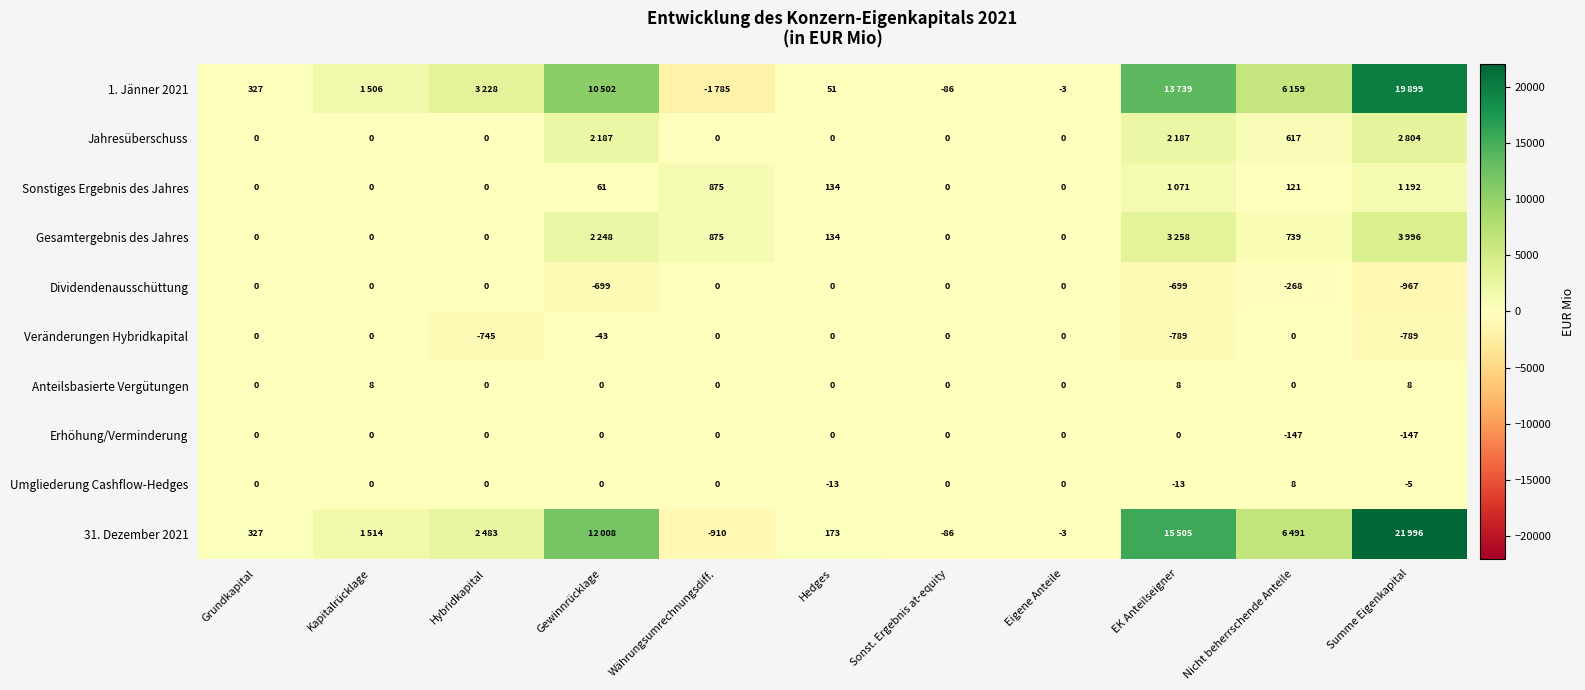

What is the total value across all series at Sonst. Ergebnis at-equity?

-172